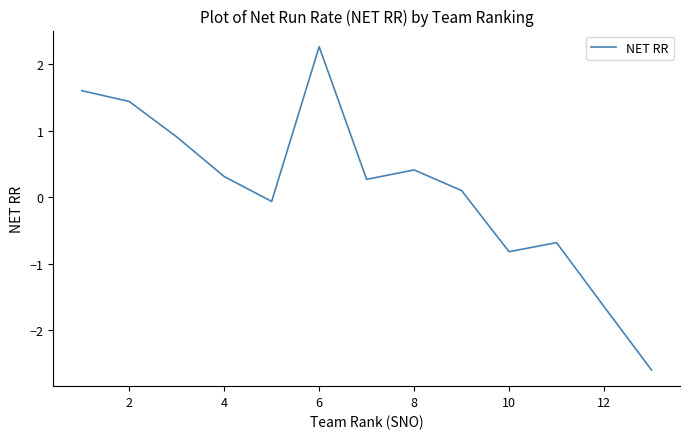

What is the smallest value displayed?

-2.6